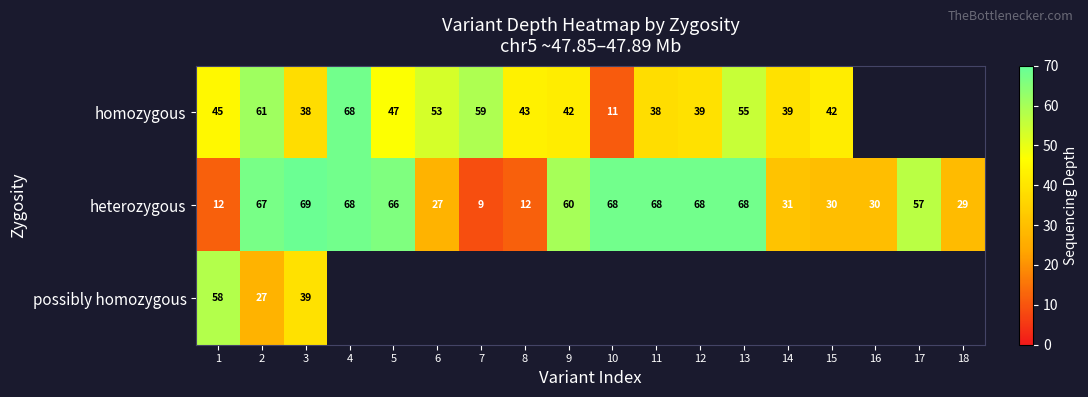

At which label is heterozygous closest to 39?

14